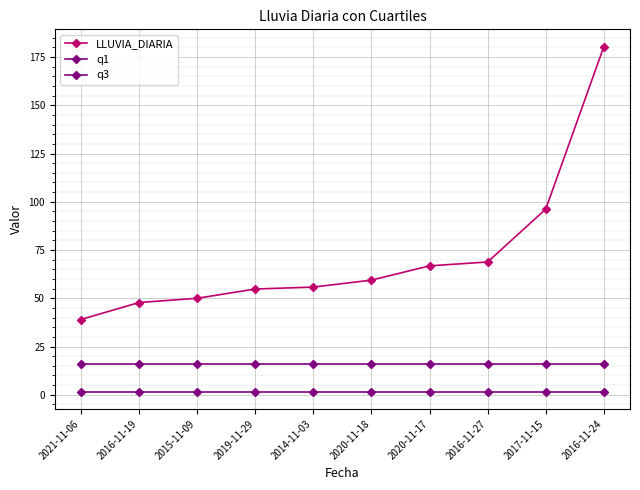

Count the number of categories in the chart.

10